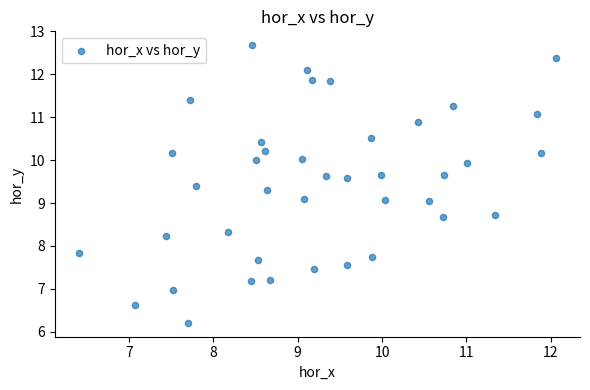

What is the range of Y values (max minus min)?

6.5